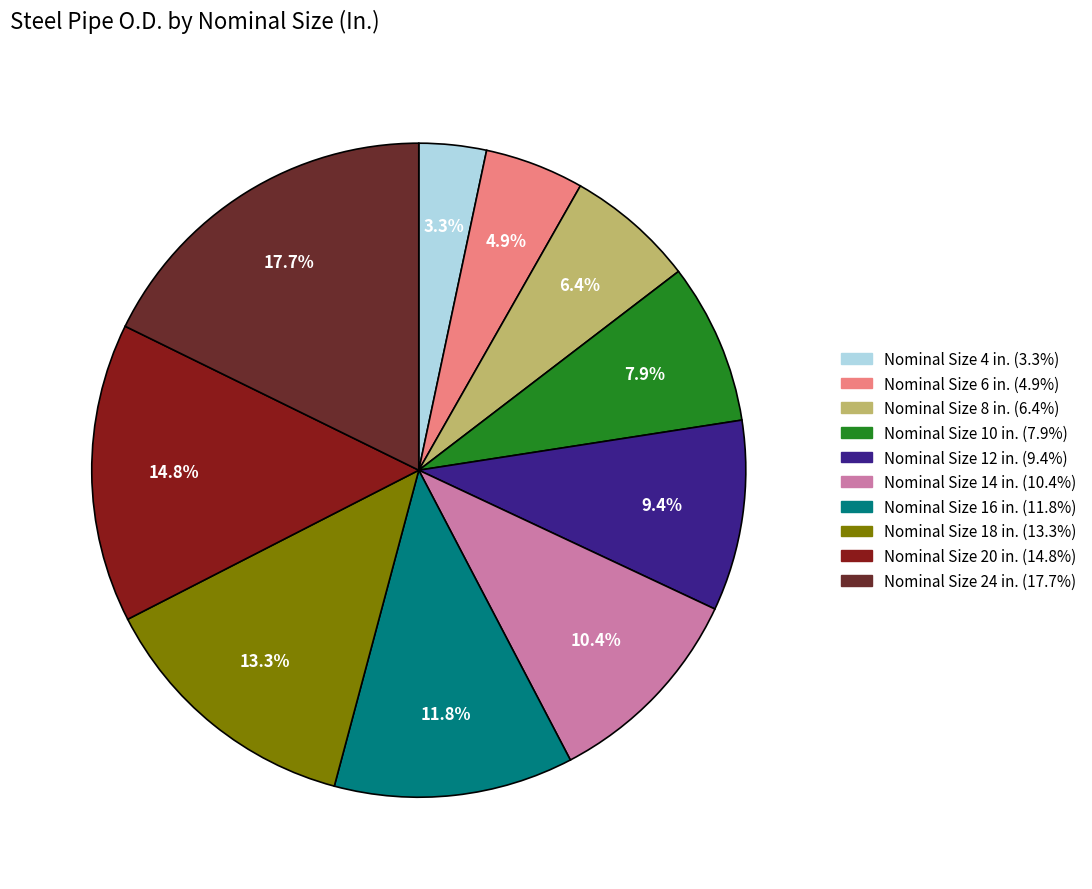

Is there any slice that represents more than half of the pie?

No